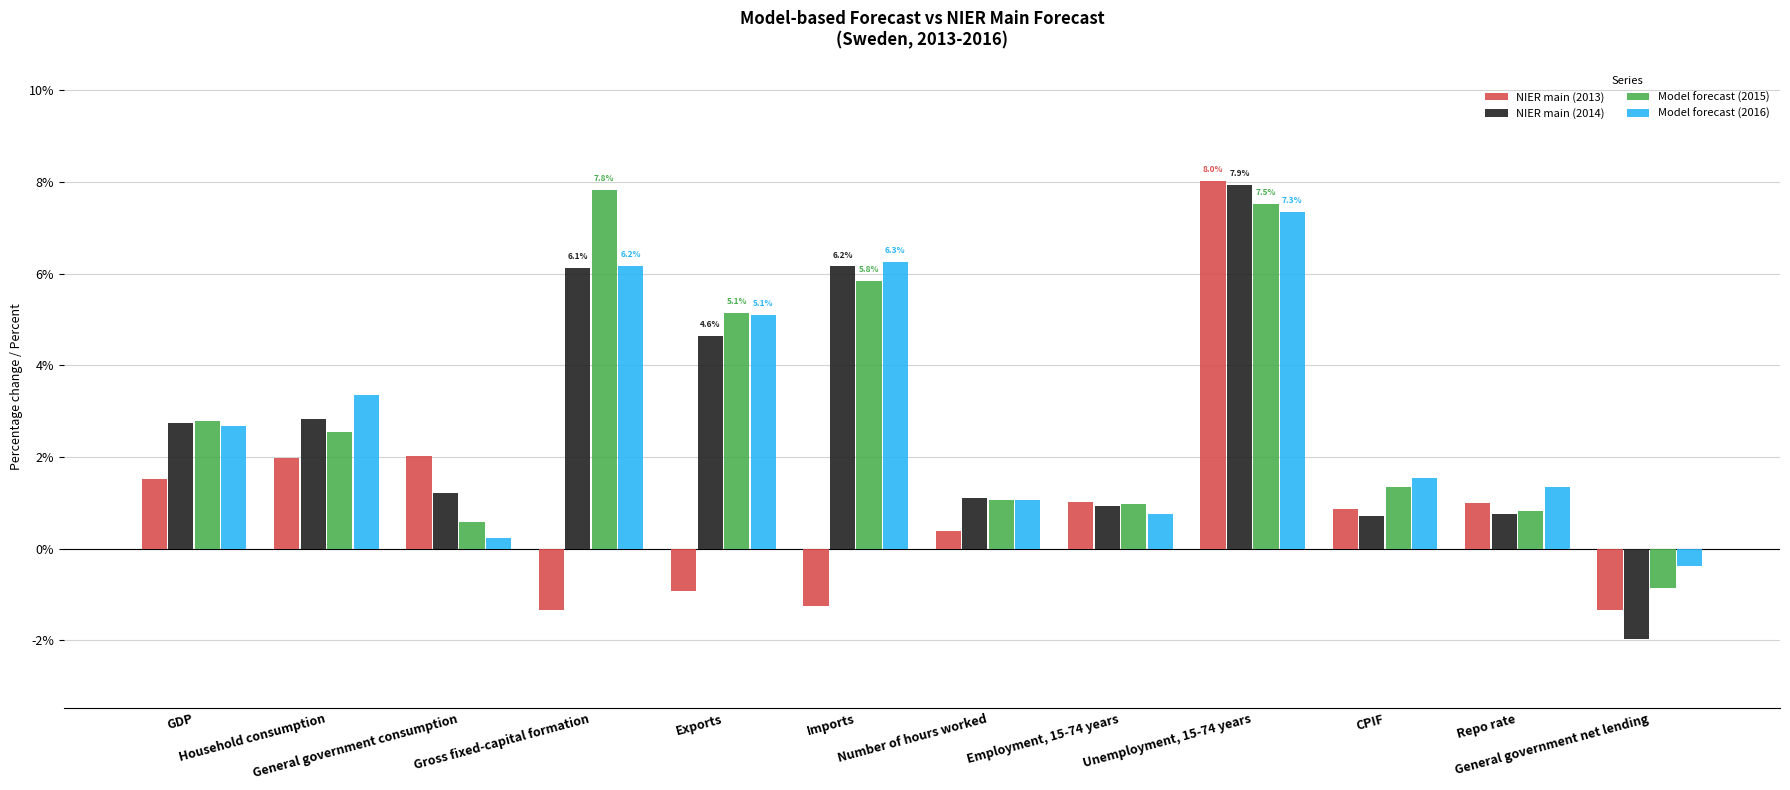

What is the maximum value shown in the chart?

8.0